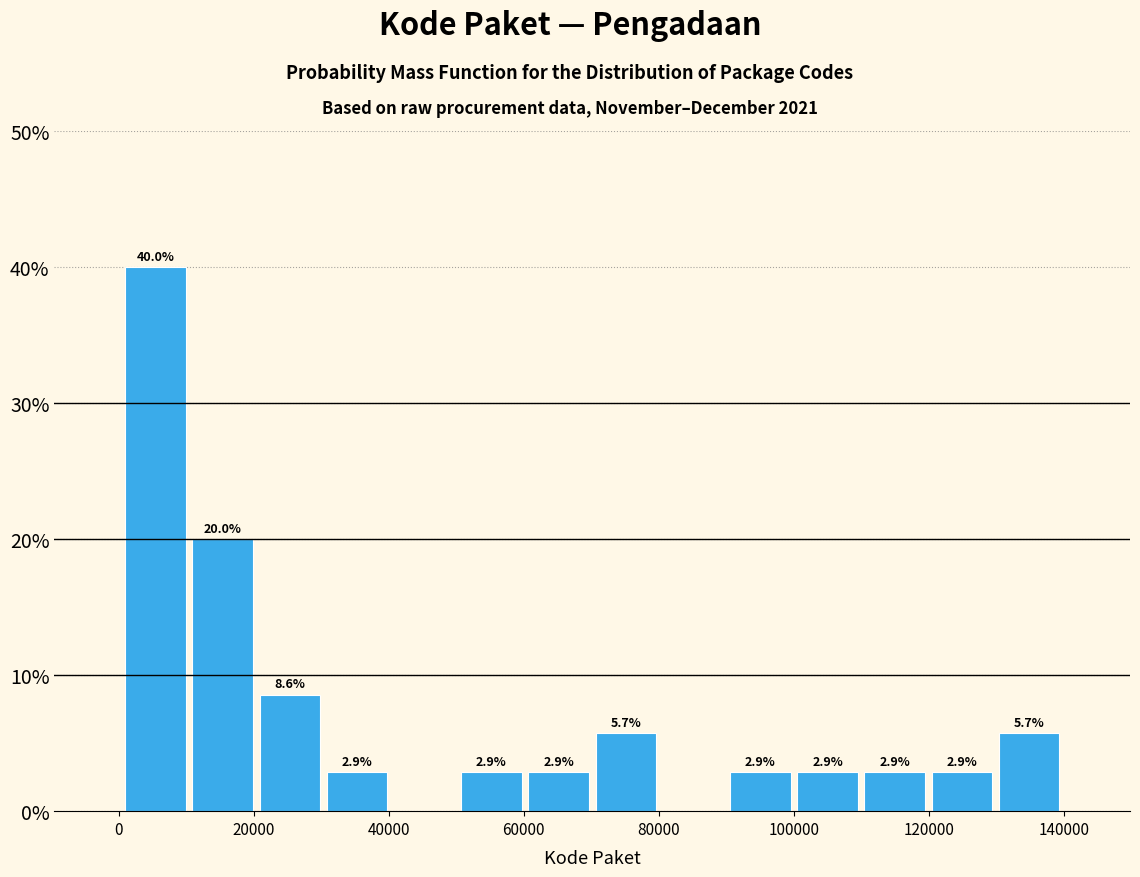

Which range on the x-axis has the tallest bar?

0 to 10000